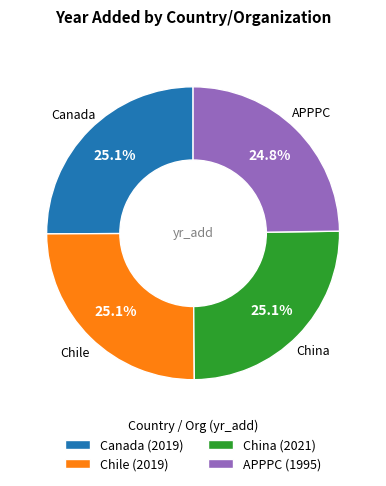

What percentage is NOT represented by China (2021)?

74.9%